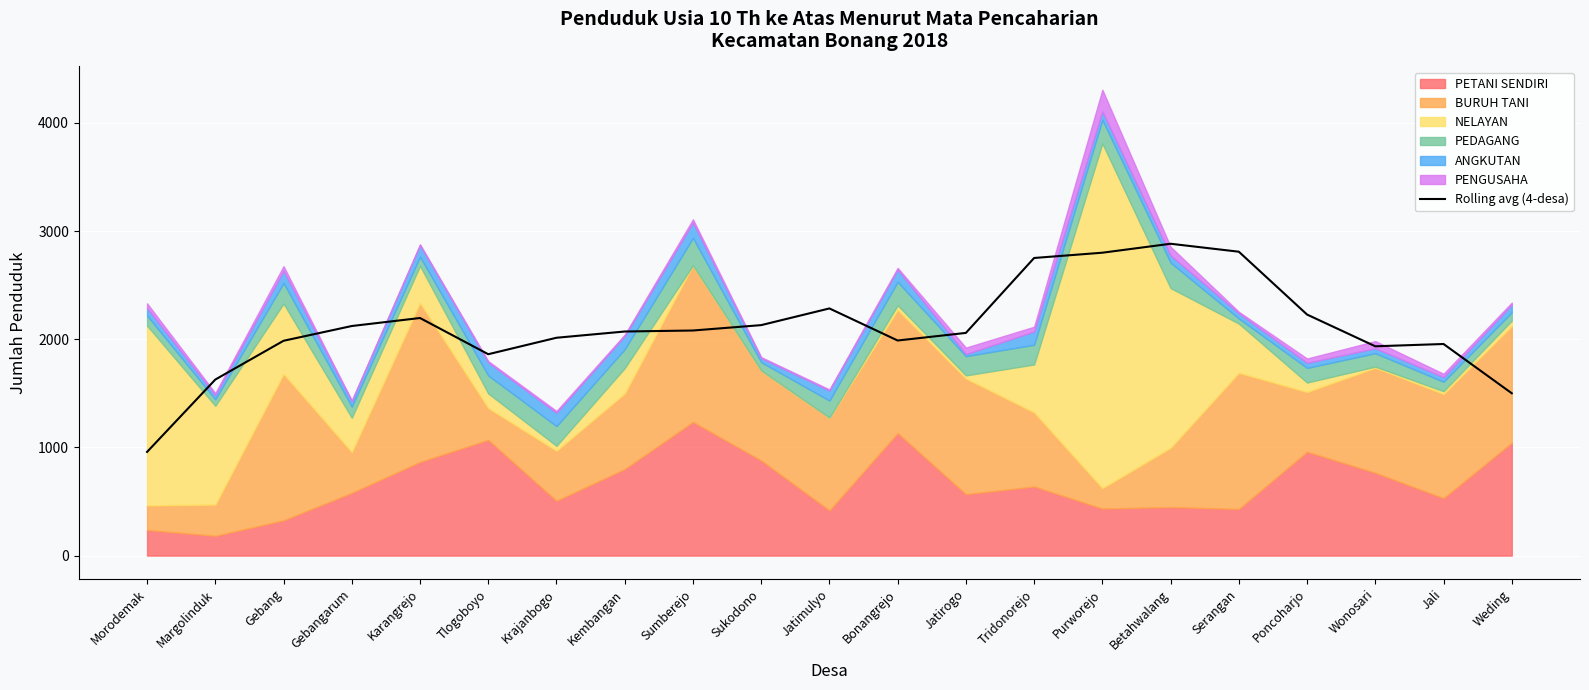

Which has a higher value, Morodemak or Purworejo?

Purworejo